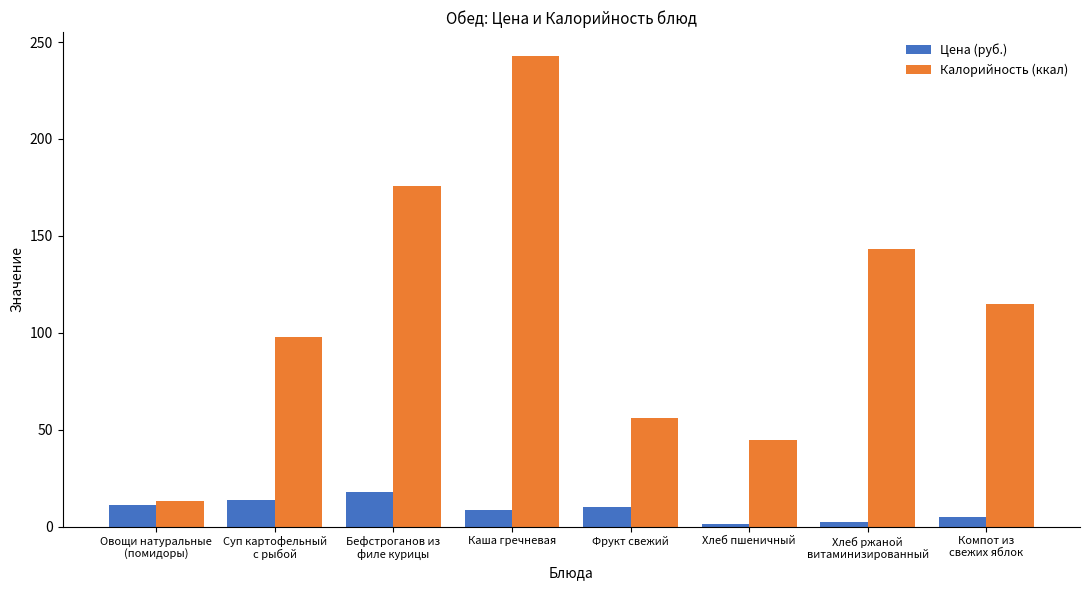

At Хлеб ржаной
витаминизированный, list the series in order from largest to smallest.

Калорийность (ккал), Цена (руб.)